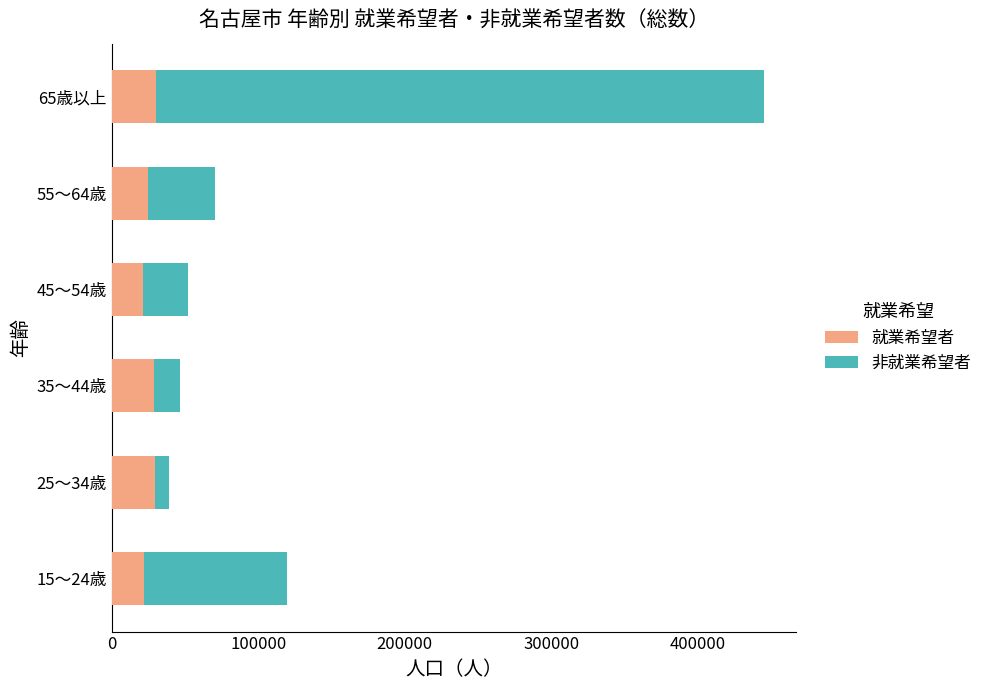

What is the sum of all 就業希望者 values?

156100